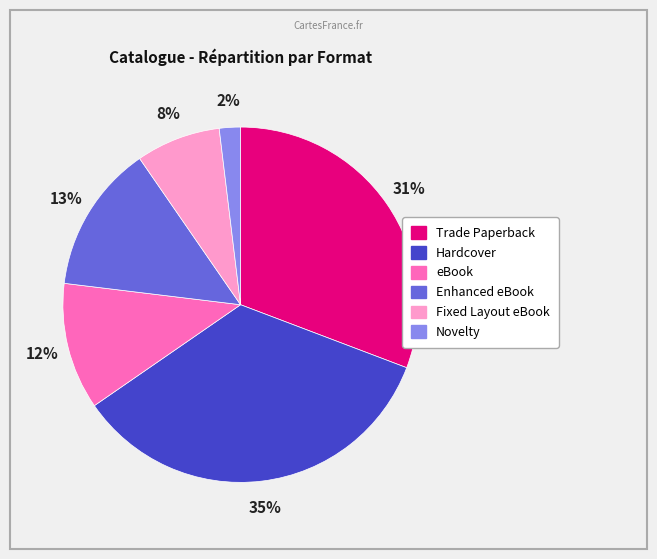

Rank the categories by value from lowest to highest.

Novelty, Fixed Layout eBook, eBook, Enhanced eBook, Trade Paperback, Hardcover